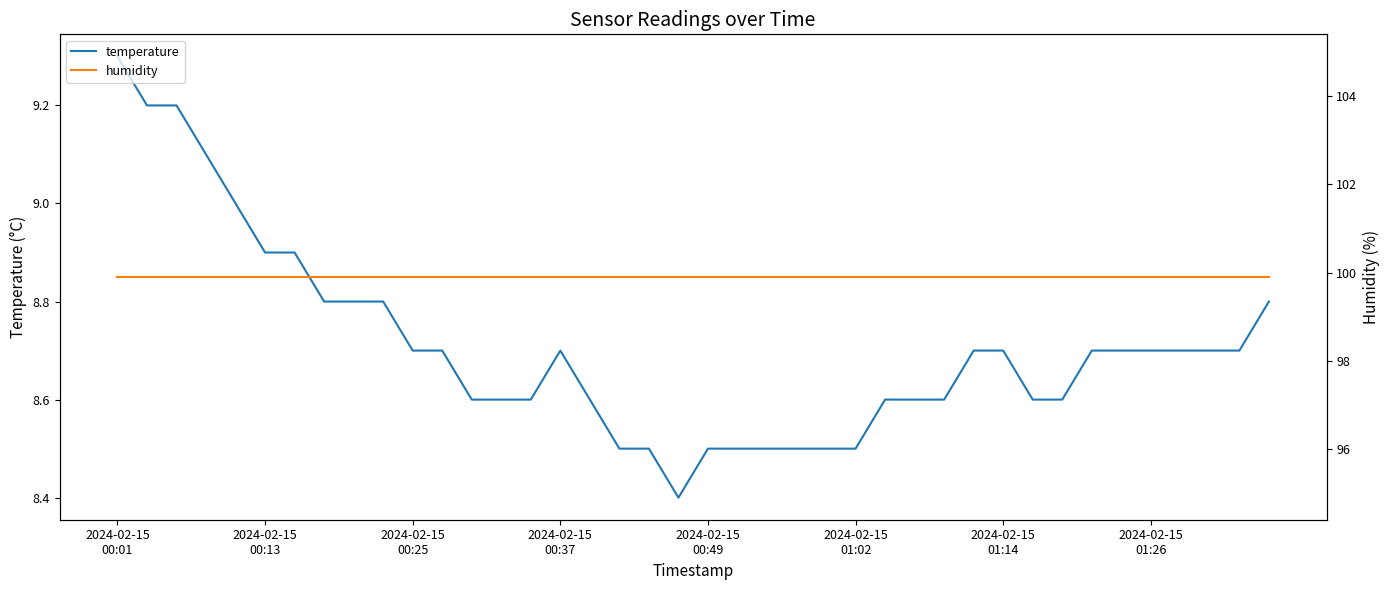

What position from the right is 36?

4